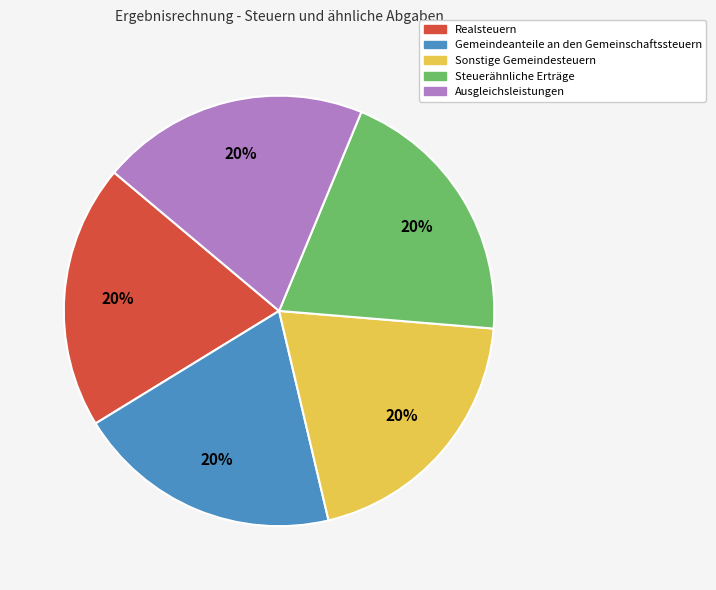

To the nearest percent, what is the combined percentage of Gemeindeanteile an den Gemeinschaftssteuern and Steuerähnliche Erträge?

40%